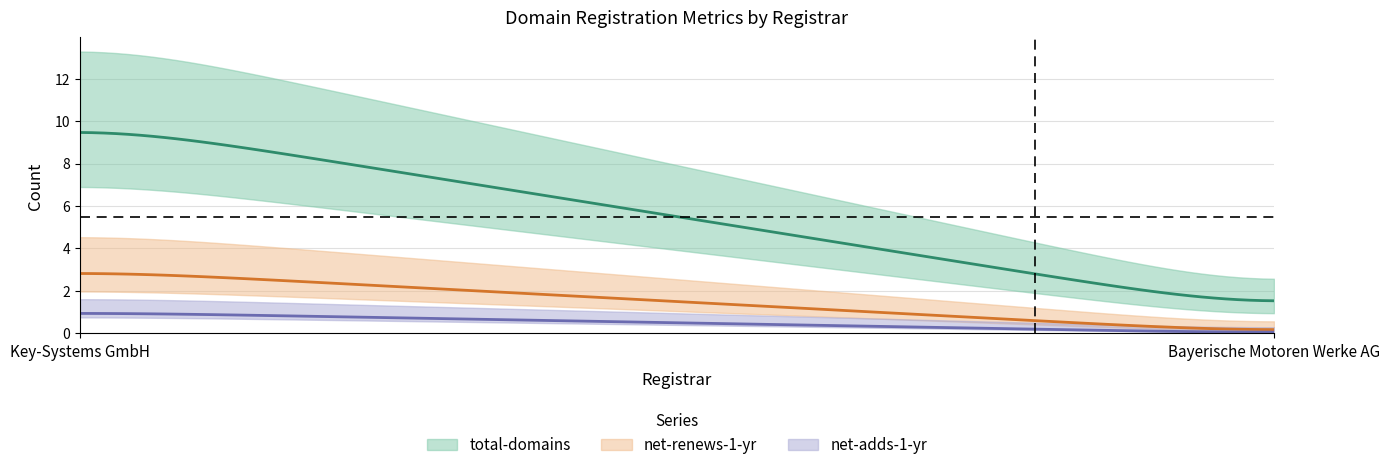

Is this an area chart (filled region under the line)?

No